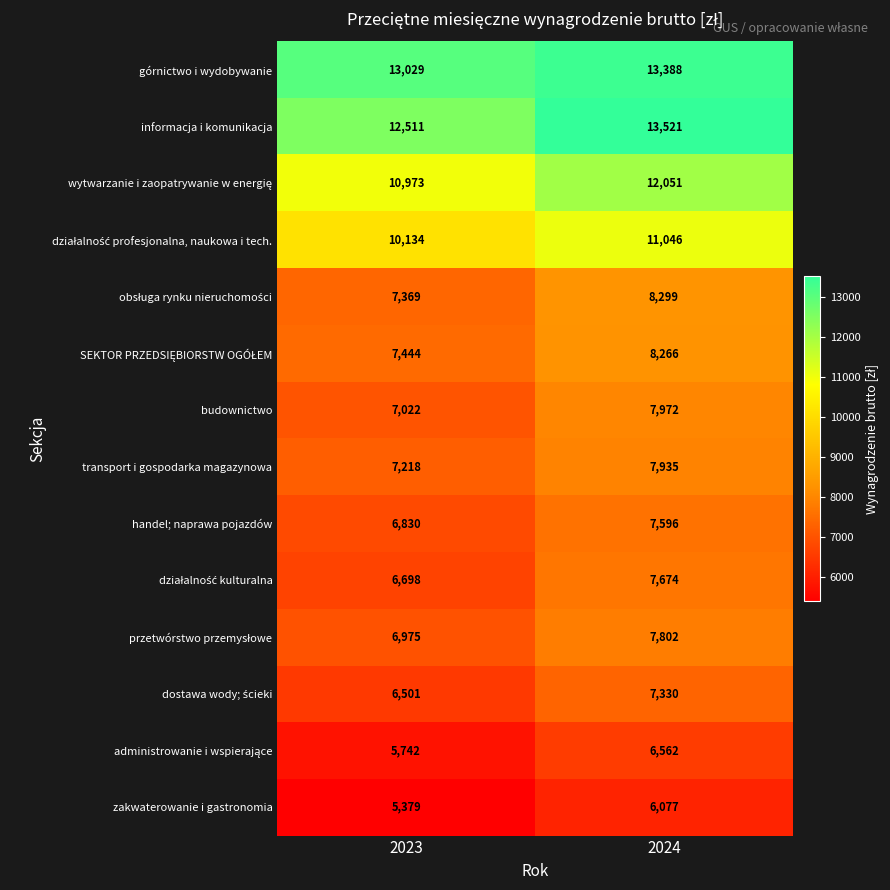

Read the informacja i komunikacja value at 2024, to the nearest 50.

13500